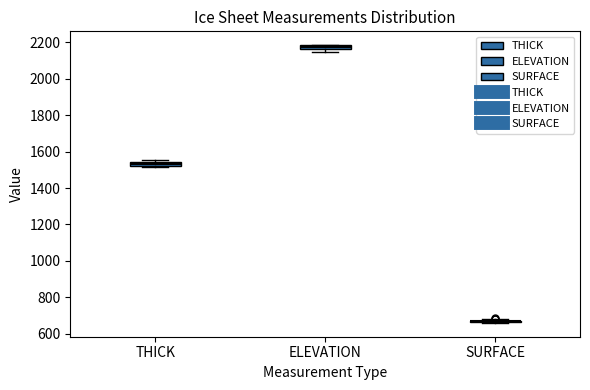

Where is the upper edge of the box for THICK on the y-axis? The values are not printed on the chart, so give them approximately, as read against the axis.

1540